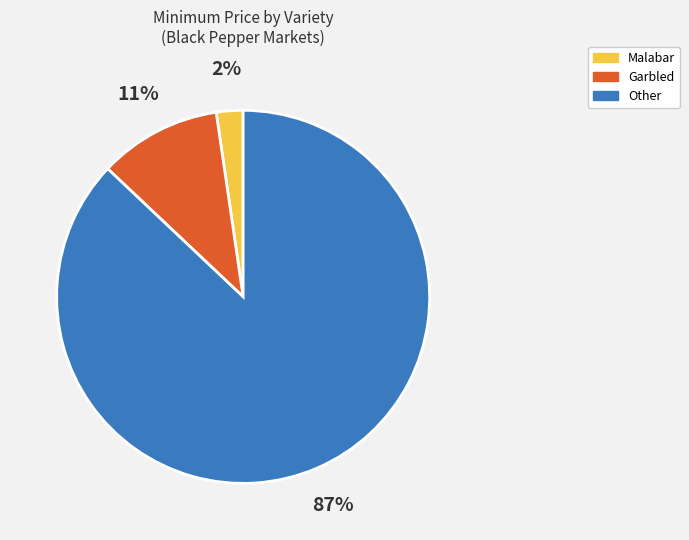

Is there any slice that represents more than half of the pie?

Yes